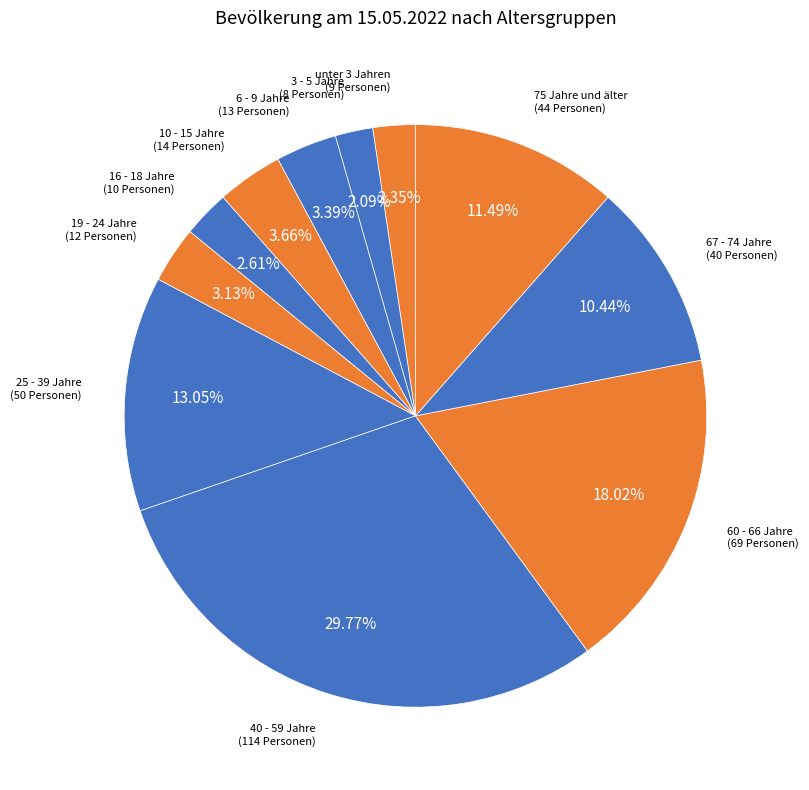

Count the number of slices in the pie.

11